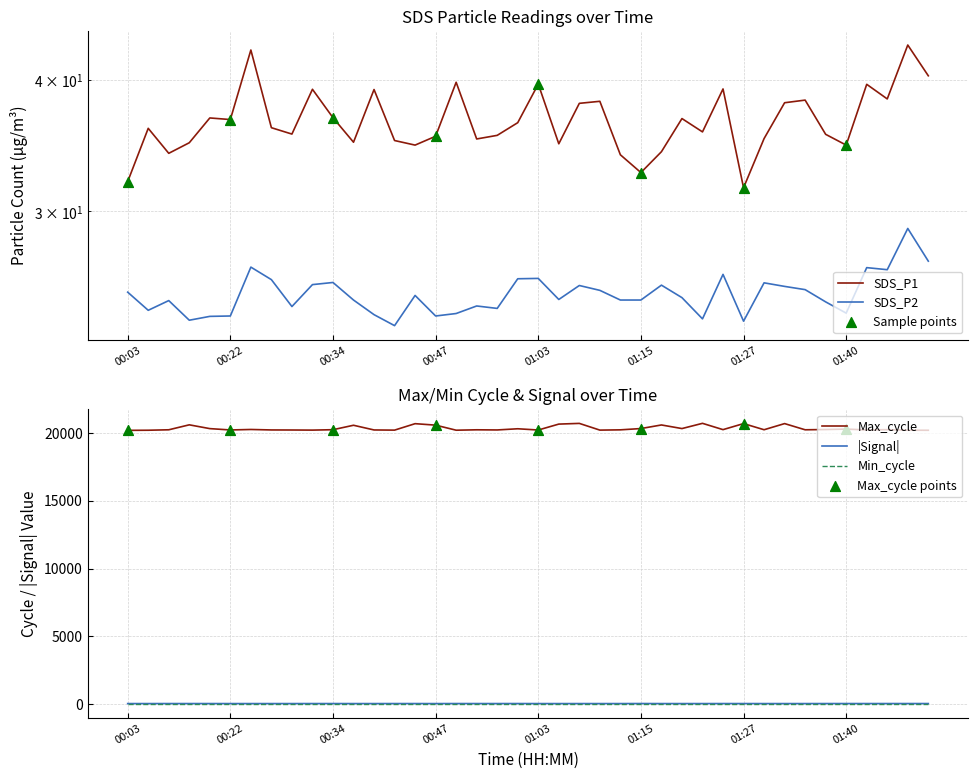

Which series has the largest Y range (max minus min)?

Max_cycle